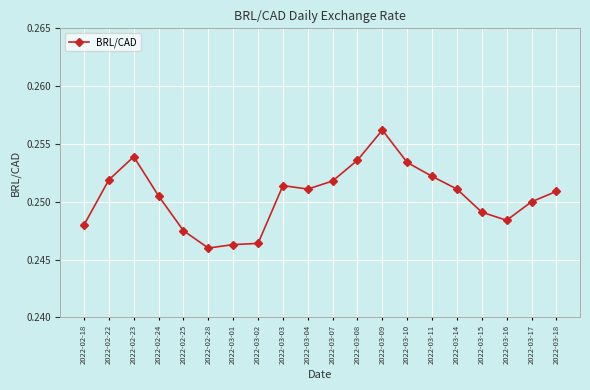

Where is the first local maximum?

2022-02-23